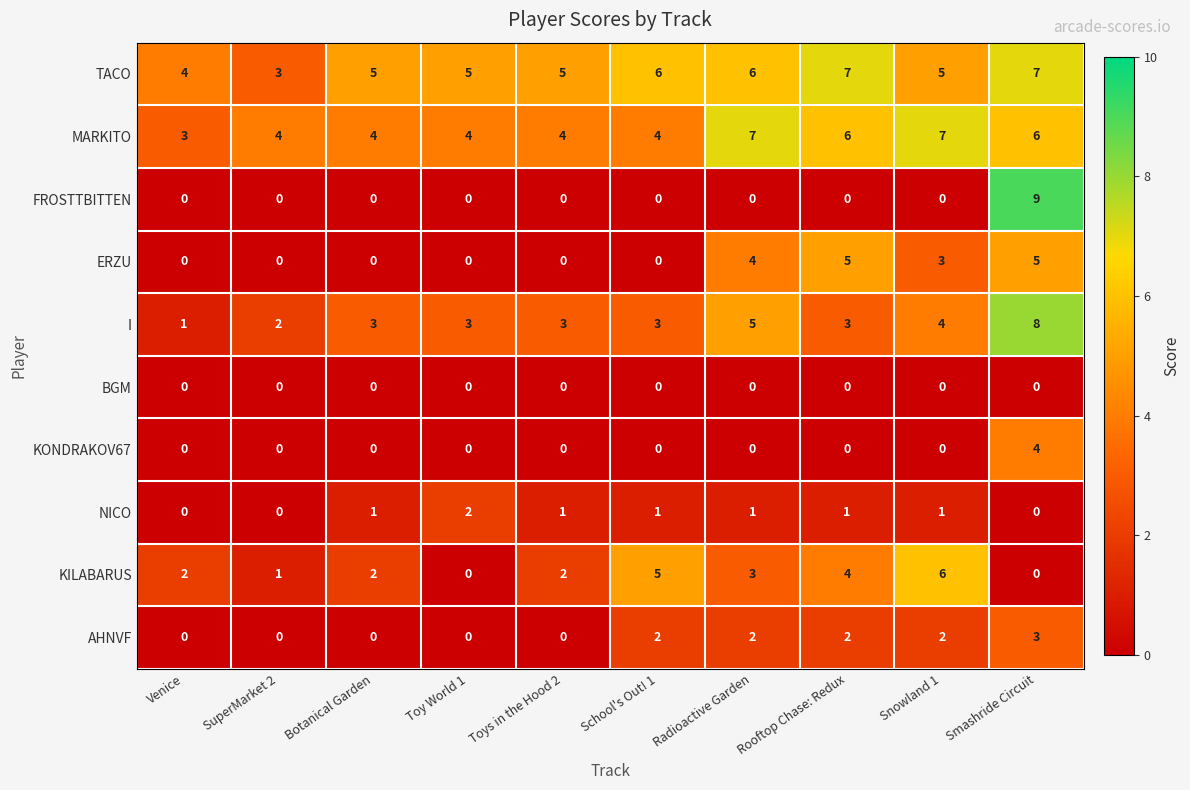

Count the number of categories in the chart.

10